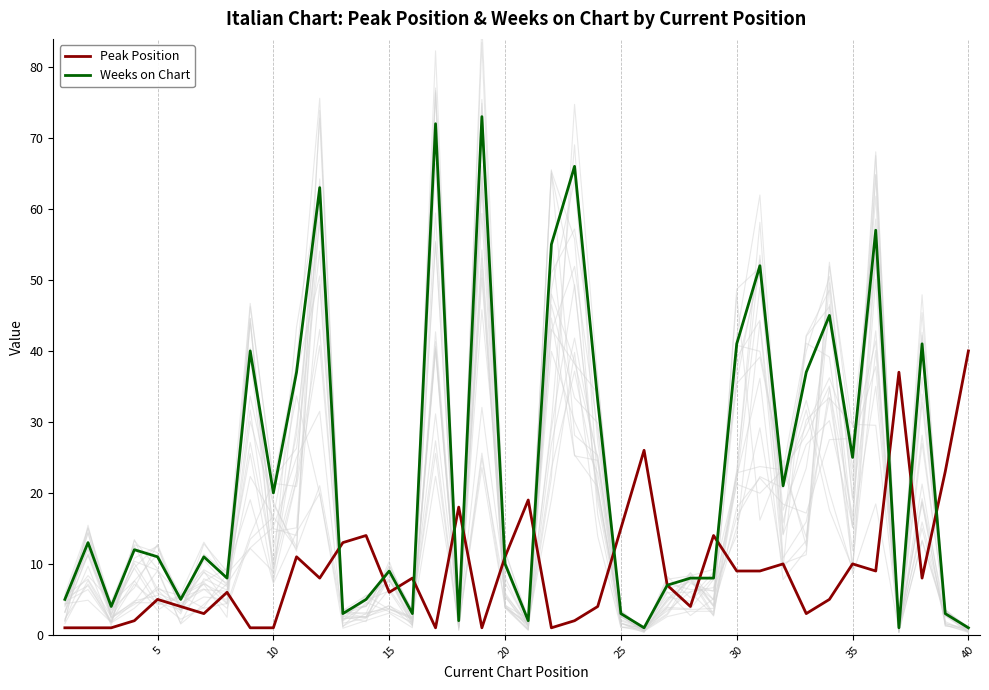

The Weeks on Chart series shows 11 at 5. True or false?

True